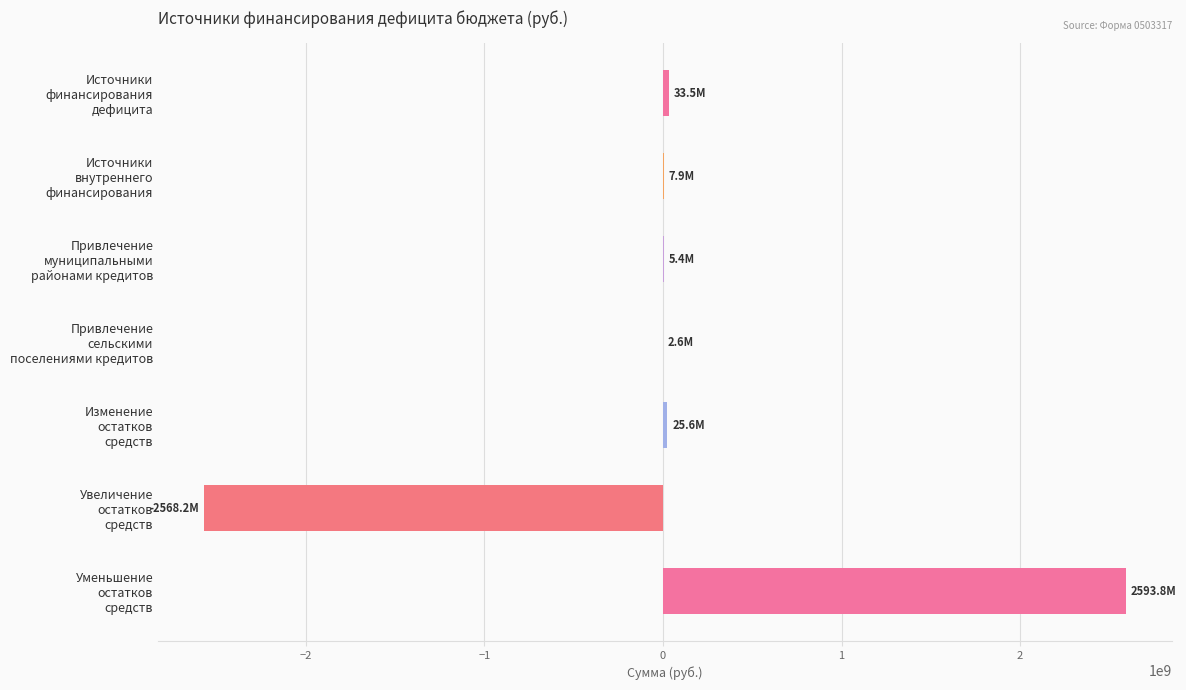

What is the greatest value displayed?

2593778787.8